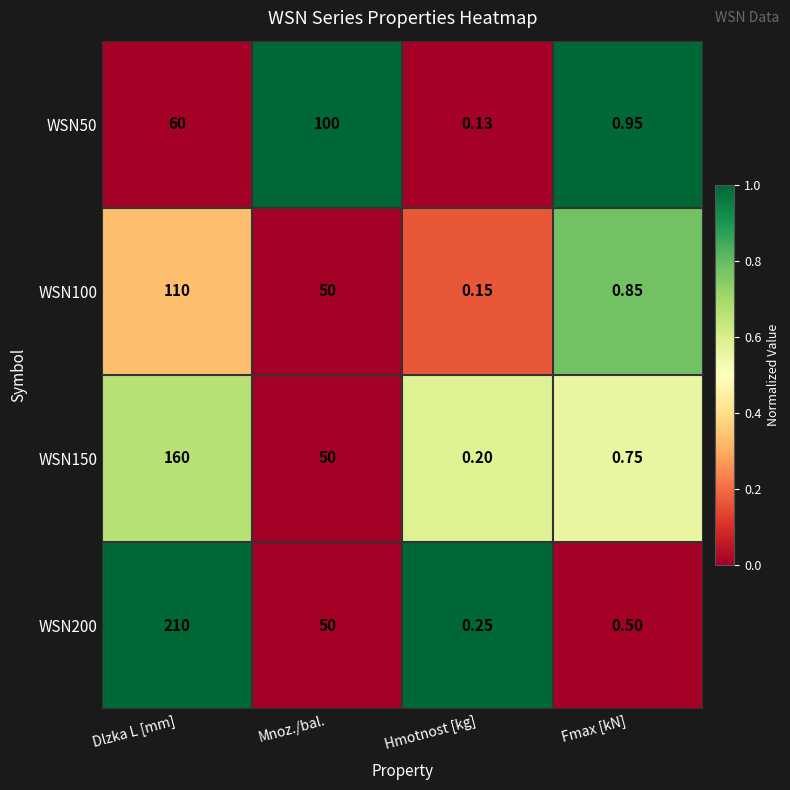

At Fmax [kN], list the series in order from largest to smallest.

WSN50, WSN100, WSN150, WSN200